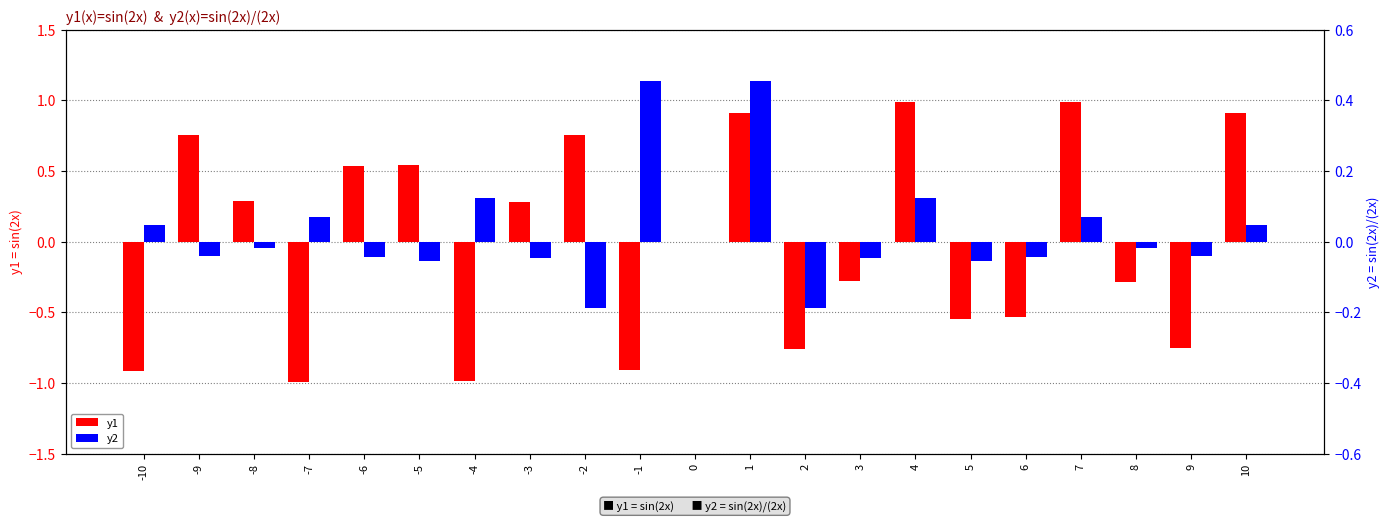

What is the value of the y2 bar at the 4th from the left?

0.1